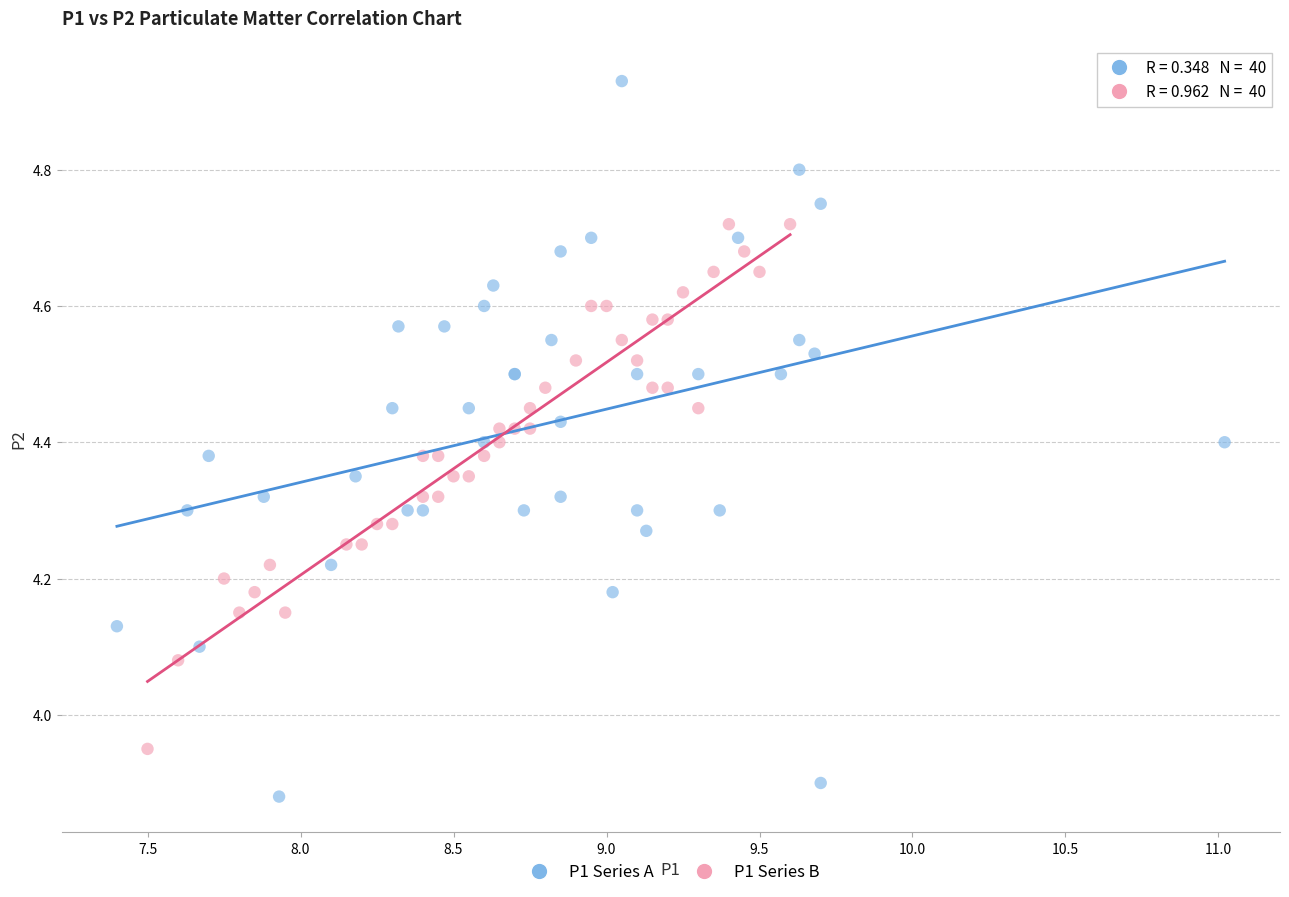

Which series has the largest Y range (max minus min)?

P1 Series A